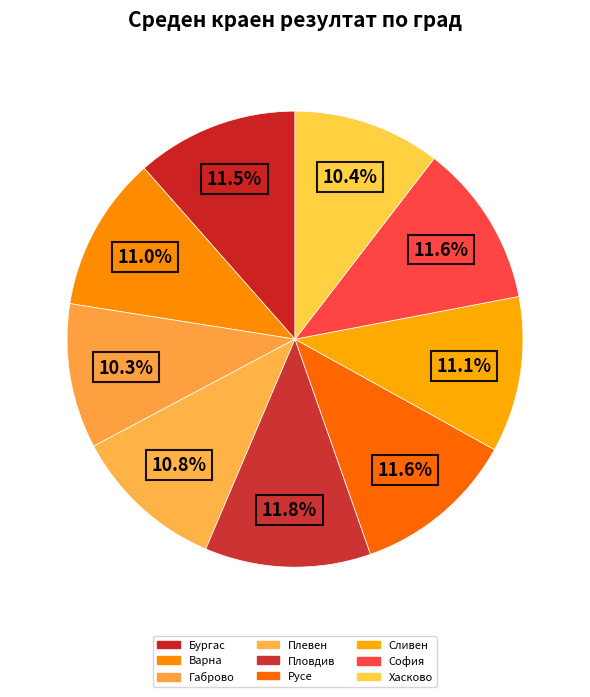

Is there a majority slice in this chart?

No